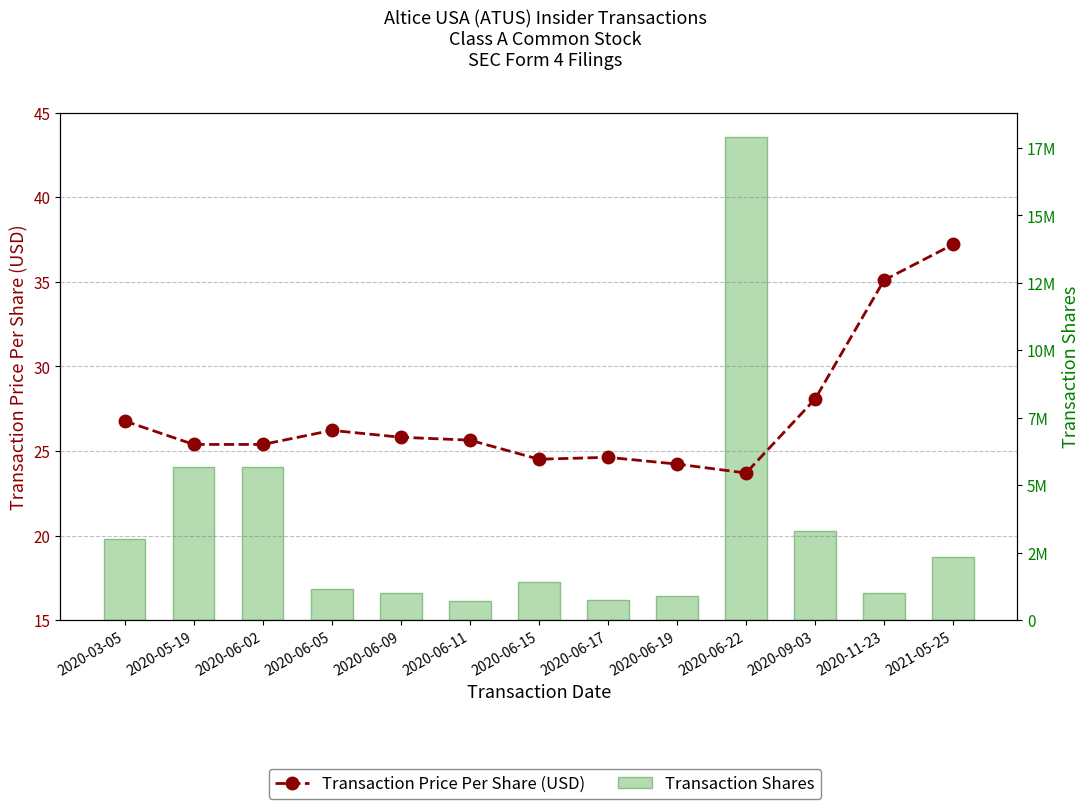

What is the minimum value for Transaction Shares?

720000.0